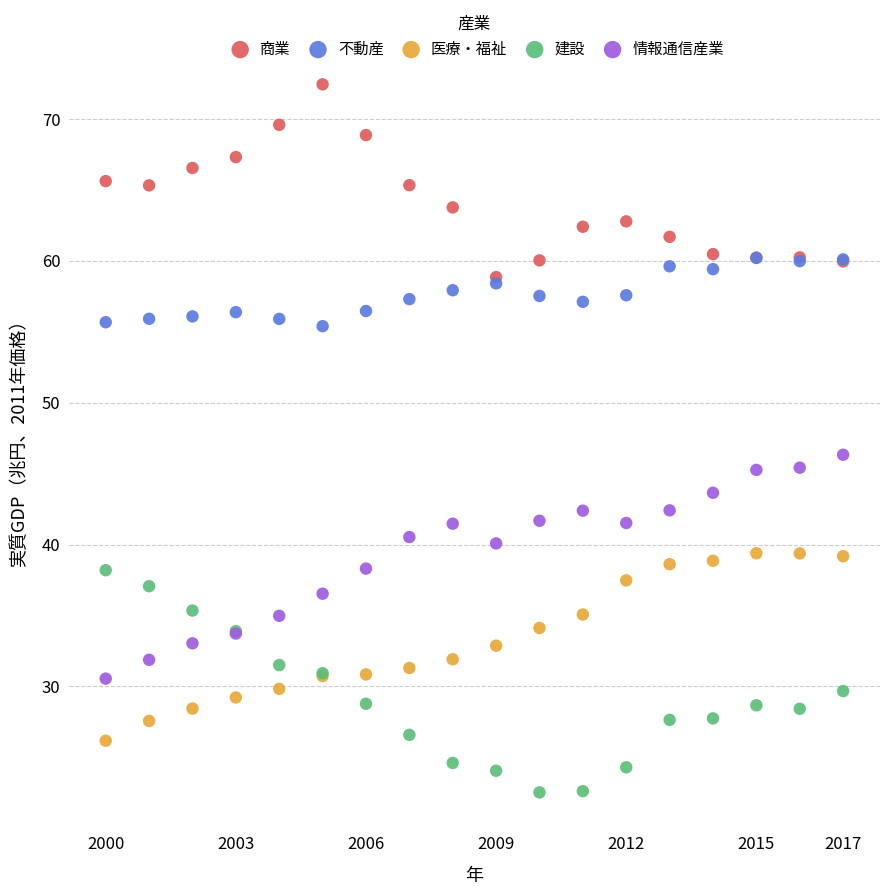

Across all series, what Y value is closest to 47?

46.3